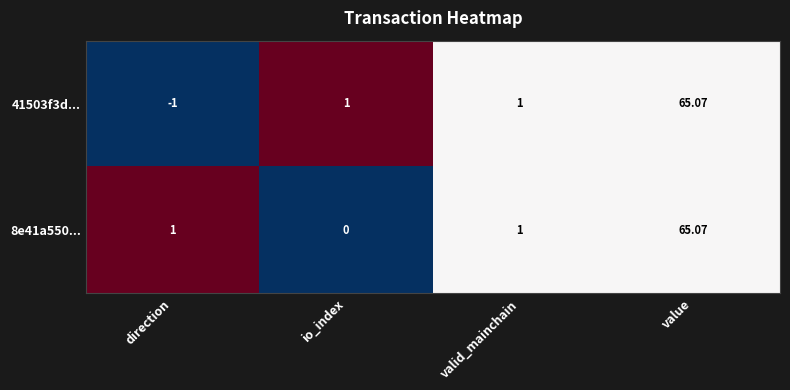

At which label does 8e41a550... reach its minimum?

io_index